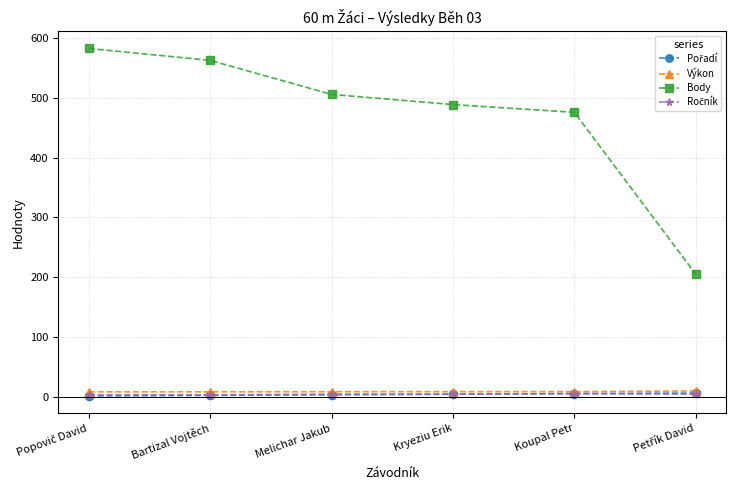

How many lines are shown in the chart?

4